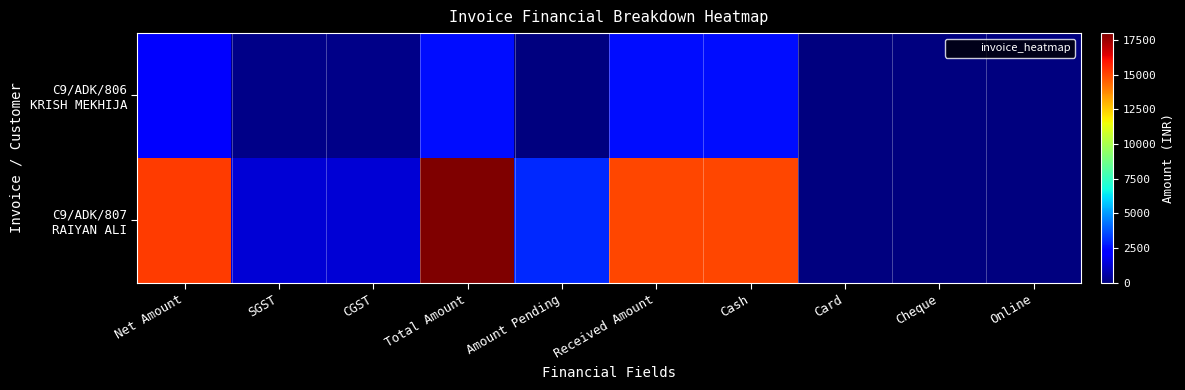

At which category is the sum across all series the highest?

Total Amount